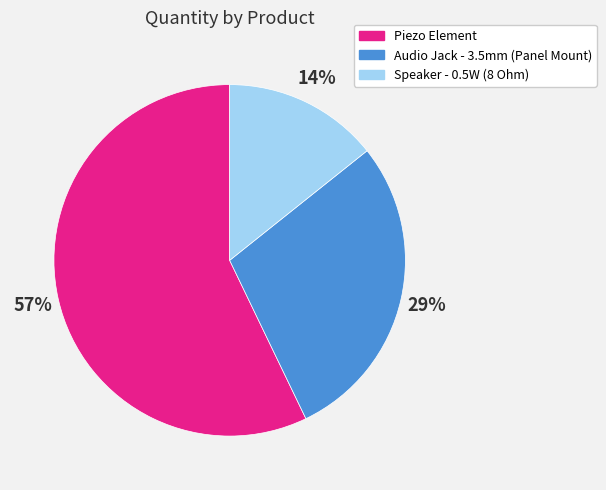

Is there any slice that represents more than half of the pie?

Yes